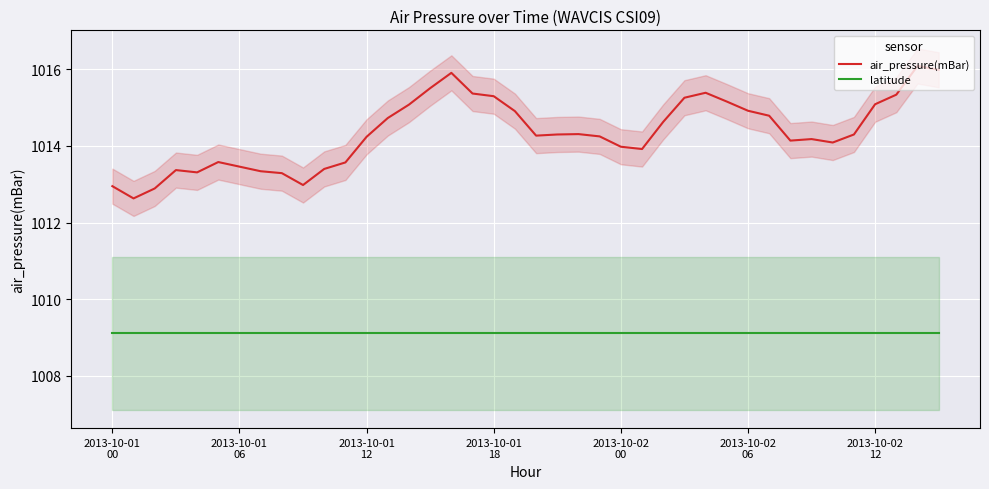

Is it true that air_pressure(mBar) equals 1767.7 at 2013-10-01
06?

False